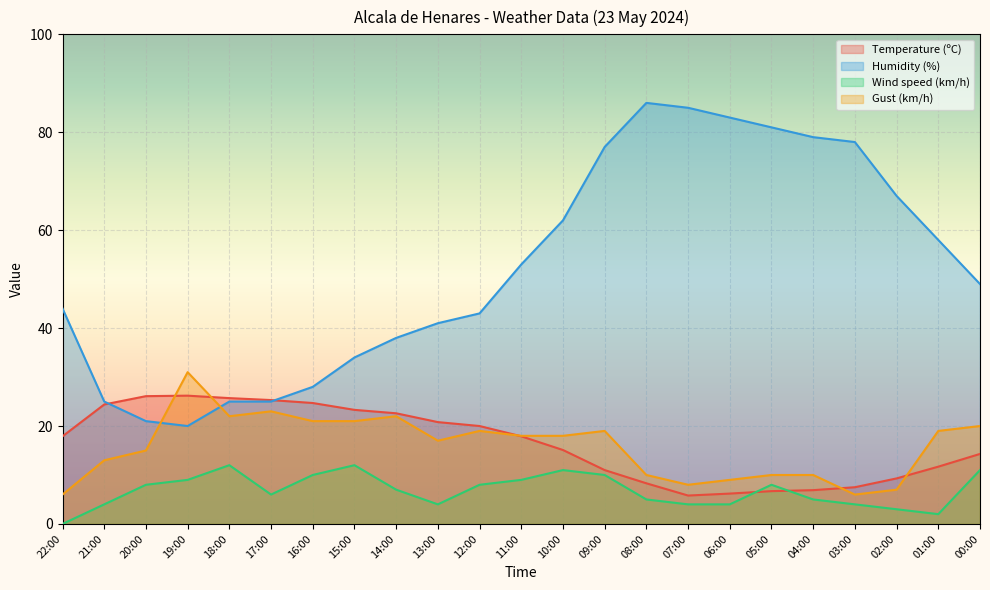

Where do Temperature (ºC) and Gust (km/h) first cross each other?

20:00 and 19:00